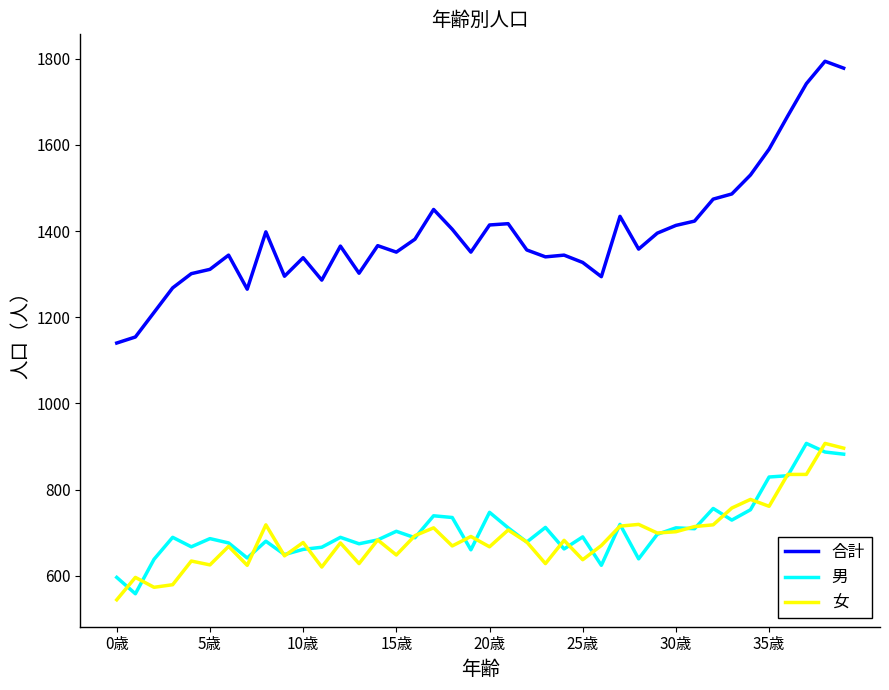

At how many categories does at least one series exceed 923?

40